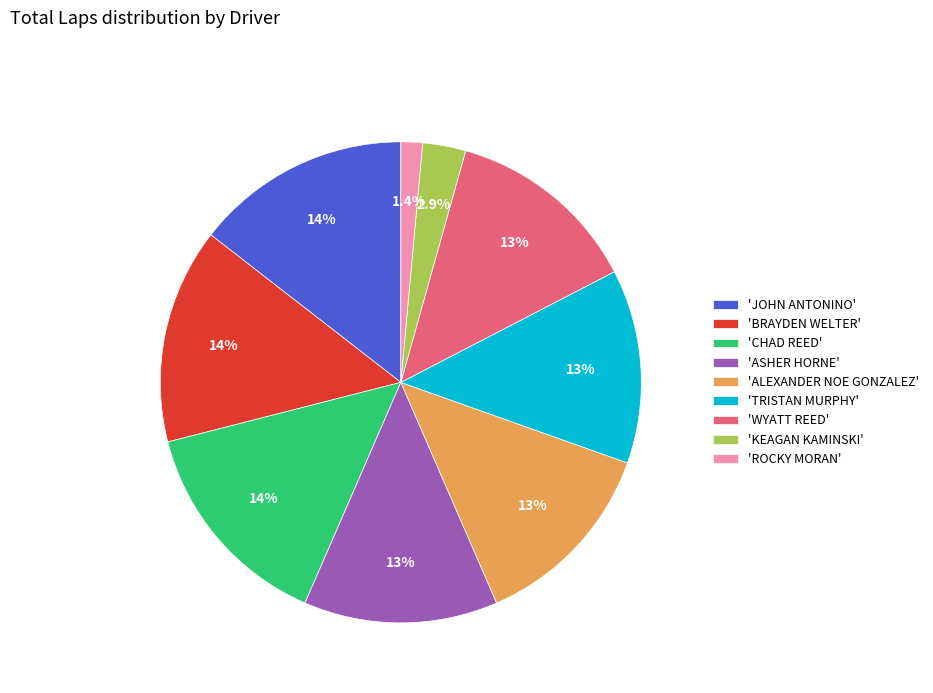

Is the sum of 'JOHN ANTONINO' and 'TRISTAN MURPHY' greater than half?

No